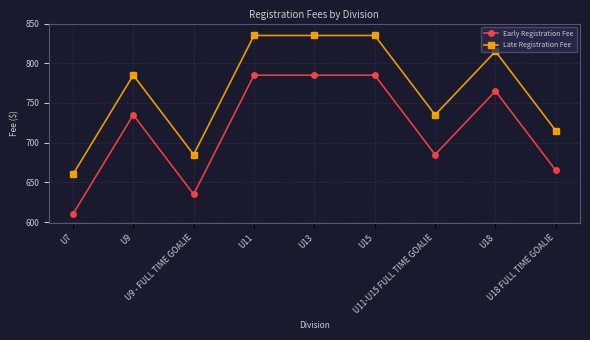

How many lines are shown in the chart?

2